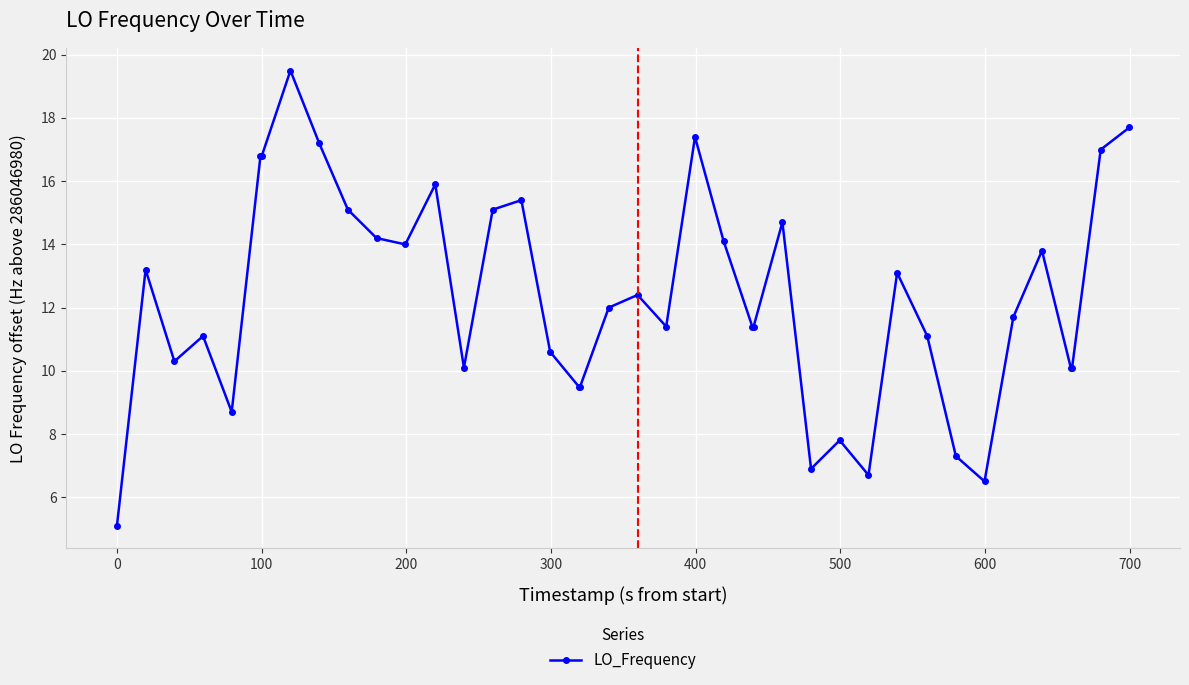

How many data points does each series have?

40